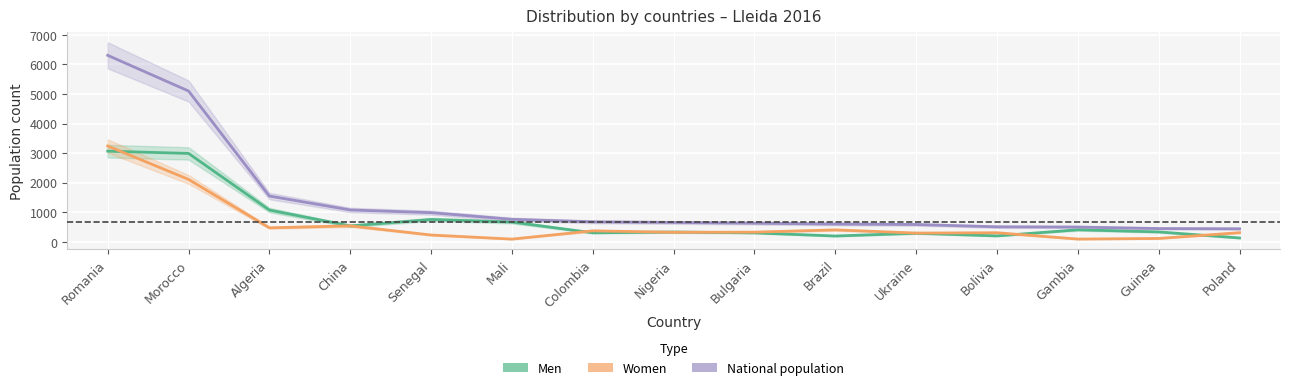

How many data points in Women are above 323?

7